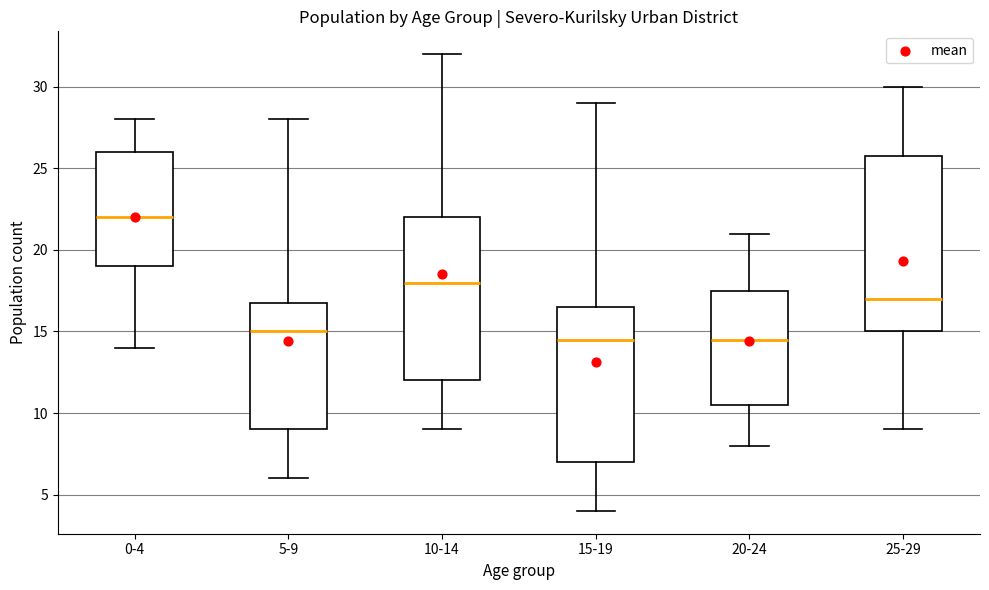

Where is the lower edge of the box for 20-24 on the y-axis? The values are not printed on the chart, so give them approximately, as read against the axis.

10.5